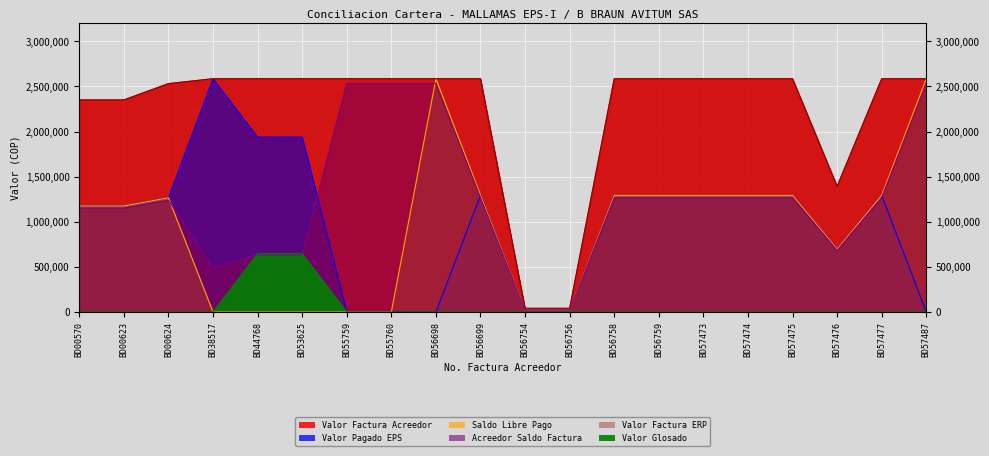

What is the total value across all series at BD57473?

9021650.0